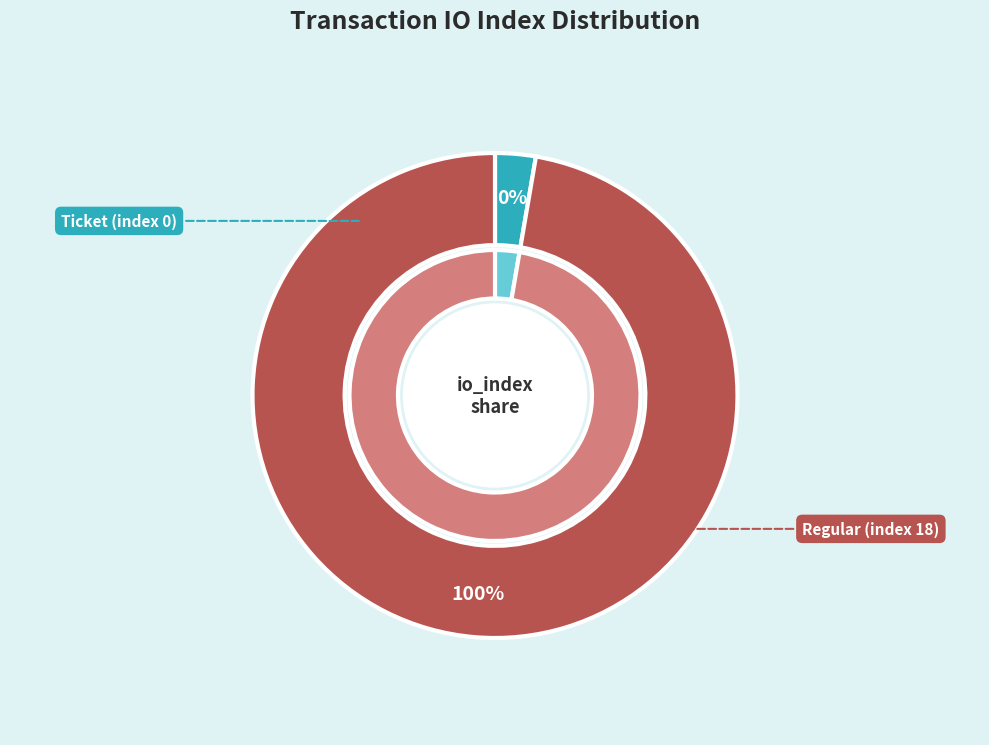

To the nearest percent, what is the difference between the Ticket (index 0) and Regular (index 18) slice percentages?

100%